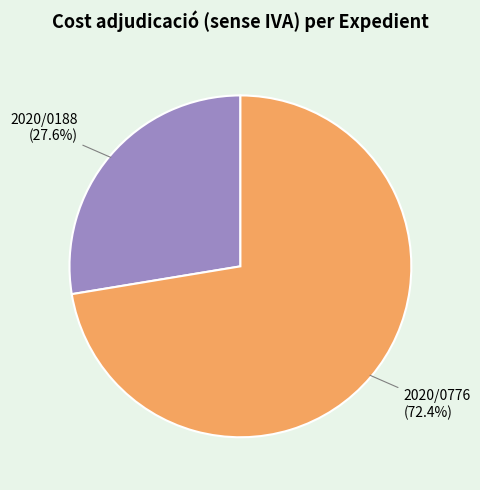

How many slices are in this pie chart?

2